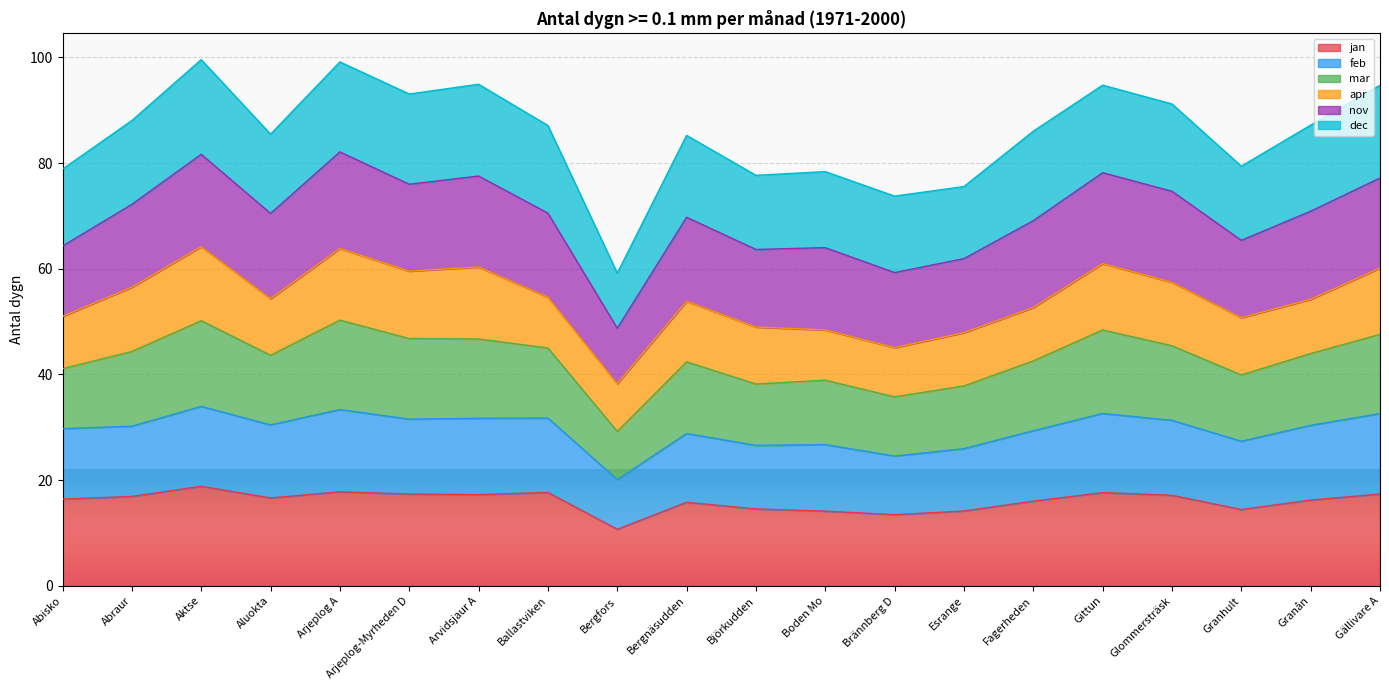

How many values in the jan series exceed 16?

13